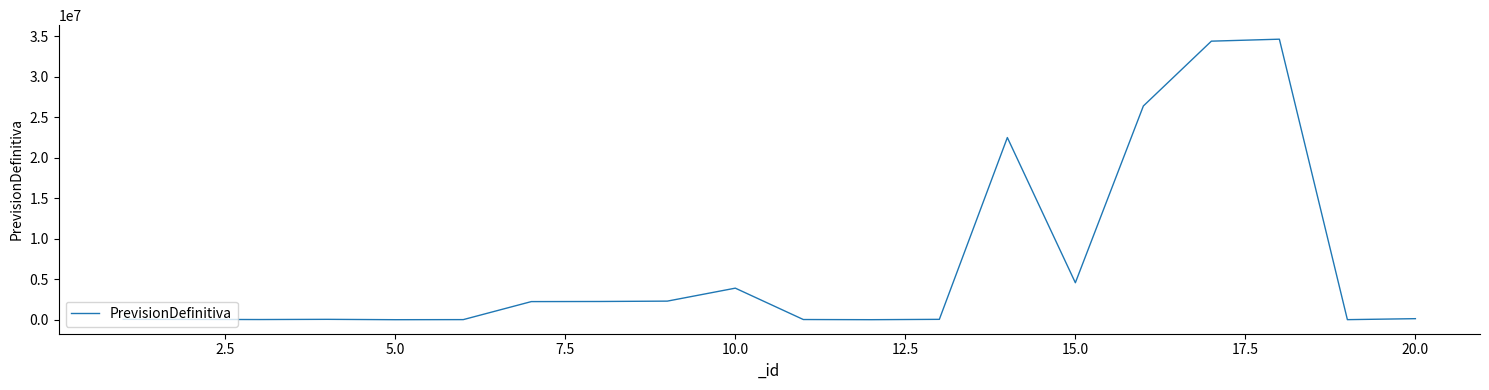

What is the greatest value displayed?

34617319.5